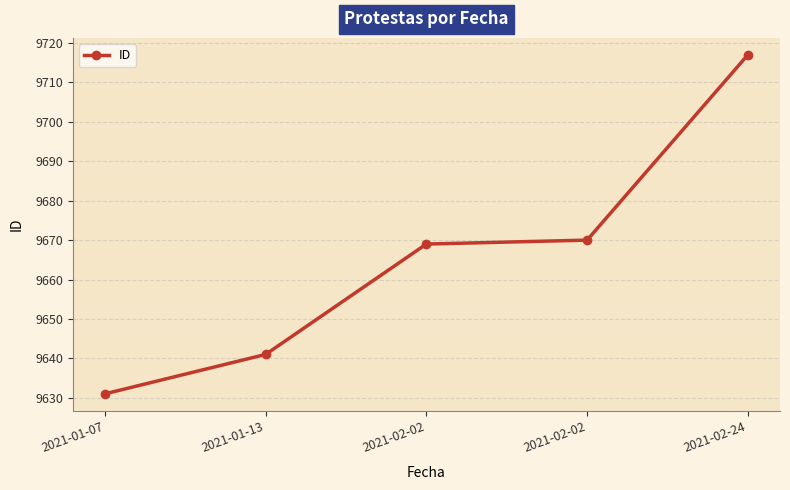

What is the ratio of the value at 2021-02-24 to the value at 2021-01-07?

1.0